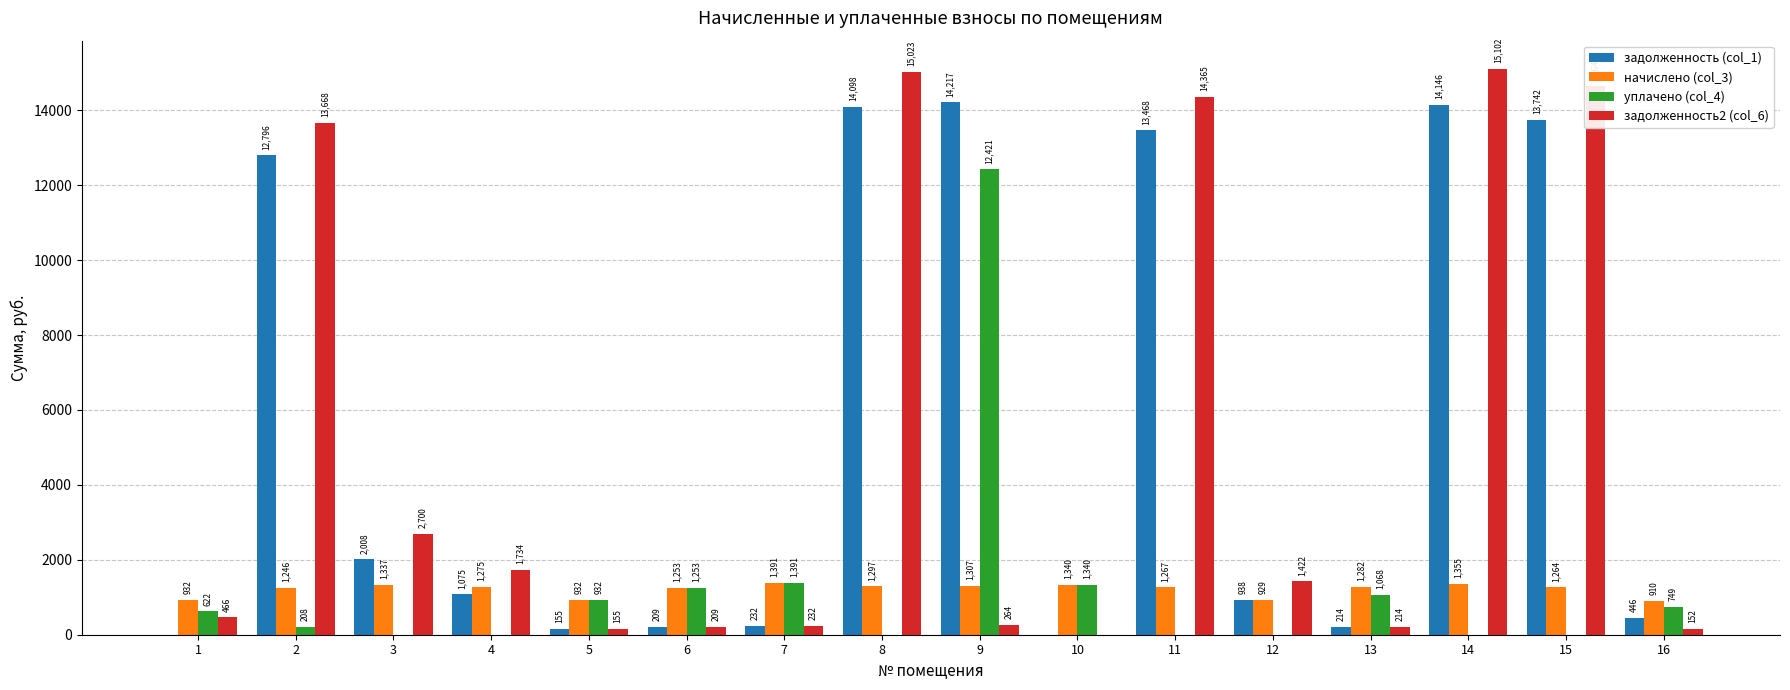

What is the maximum value for задолженность2 (col_6)?

15102.2